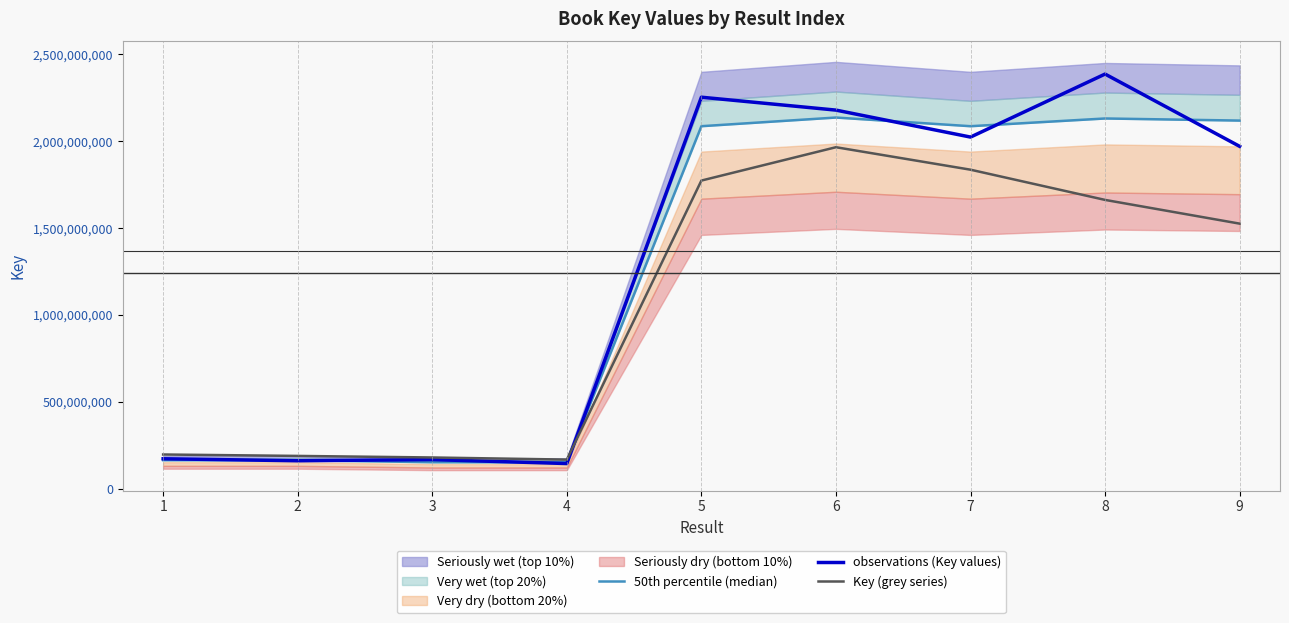

The value of observations (Key values) at 6 is 1070796355.3. True or false?

False